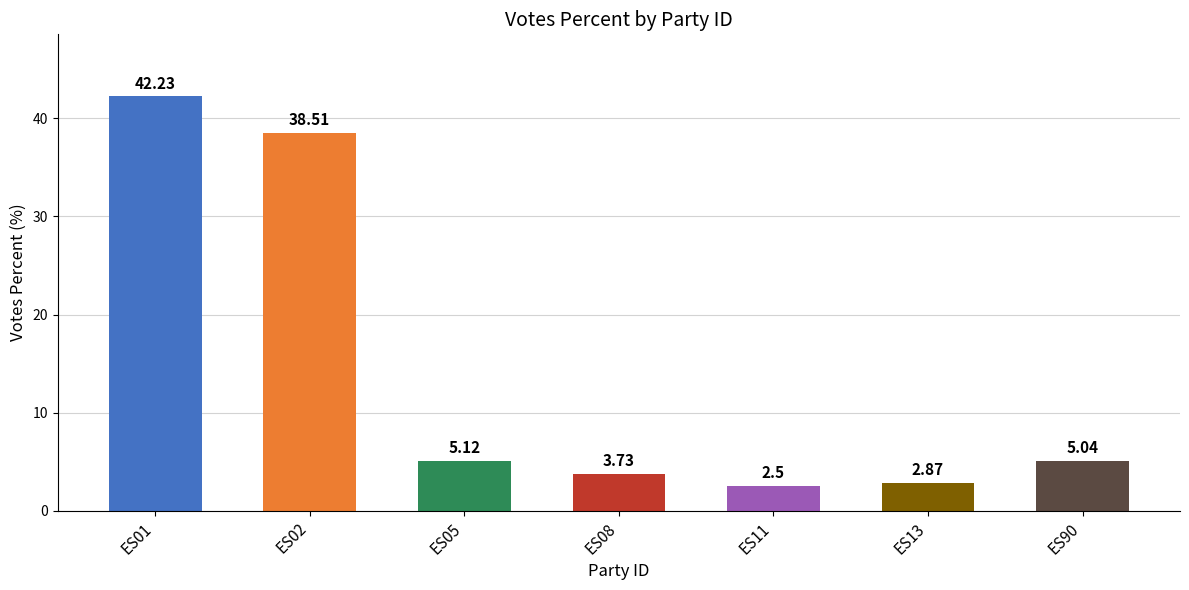

Rank the categories by value from lowest to highest.

ES11, ES13, ES08, ES90, ES05, ES02, ES01